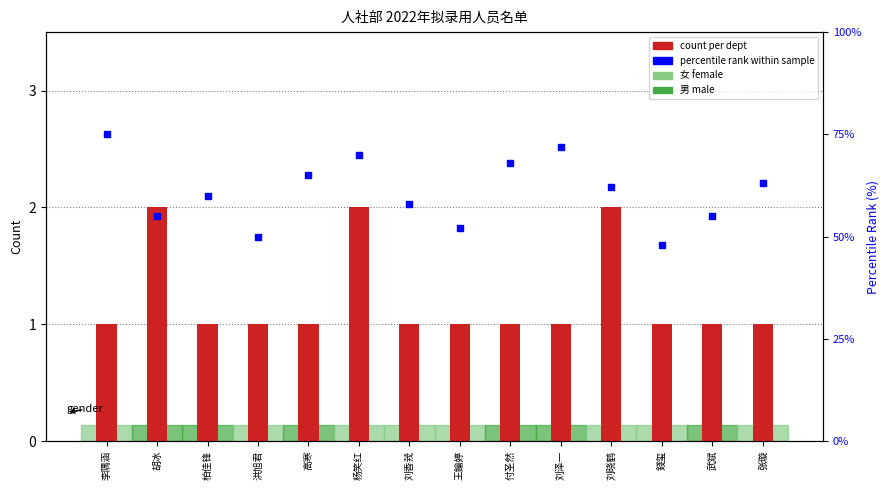

Which series contains the lowest Y value?

count per dept